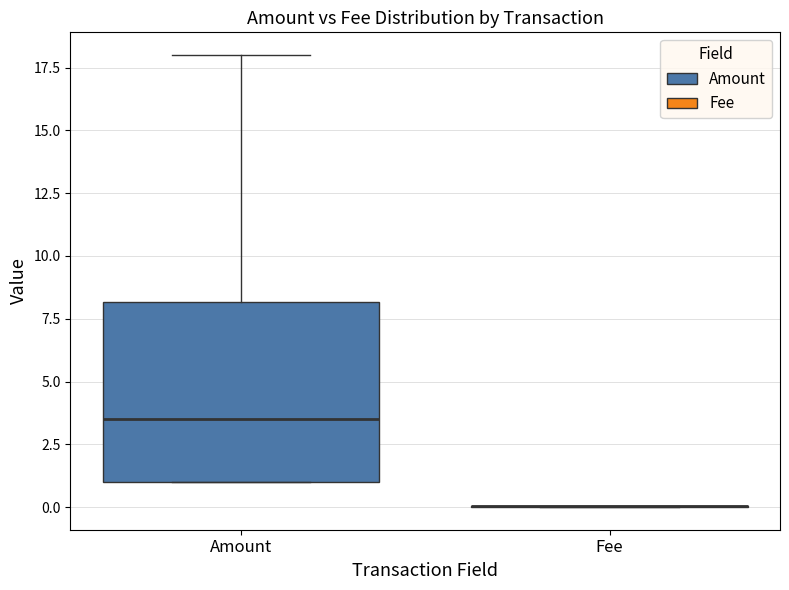

Reading left to right, transcribe this box plot: for each box, give where its median line is, the range the box spans, and where its two whiskers end, as read against the y-axis. The values are not printed on the chart, so give them approximately, as read against the axis.

Amount: median 3.5, box 1.0 to 8.0, whiskers 1.0 to 18.0
Fee: box collapsed to a line at 0.0, whiskers 0.0 to 0.0